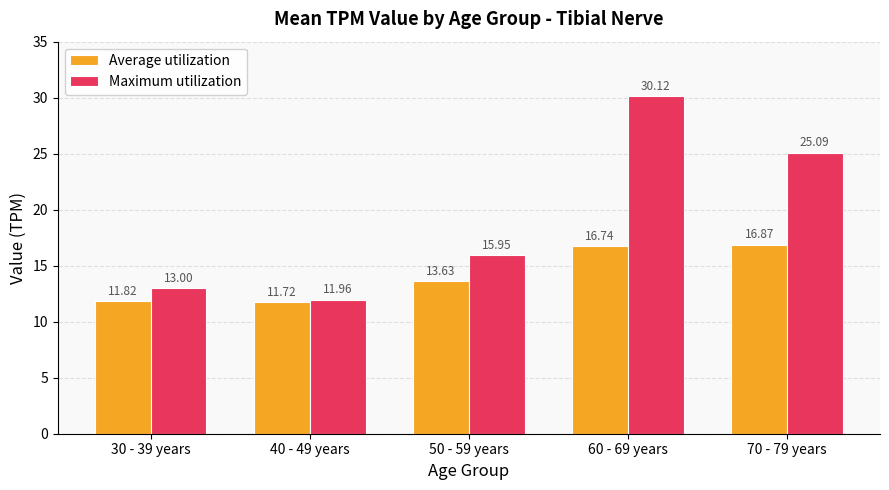

What is the smallest value displayed?

11.7